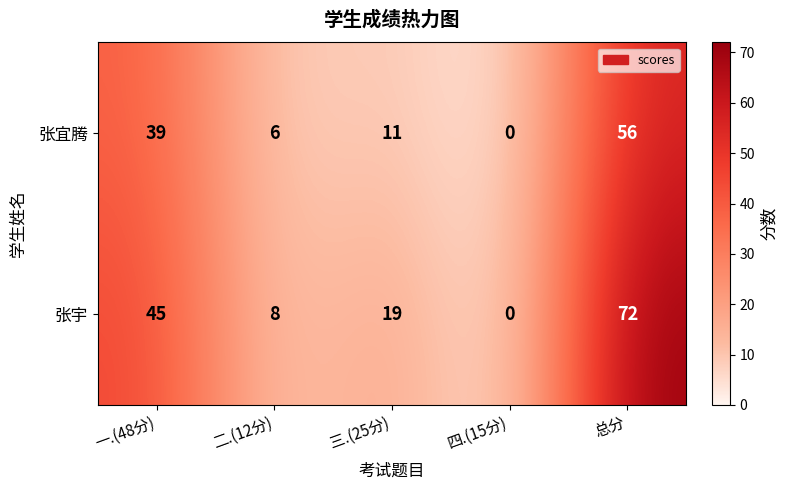

Which series has the largest total across all categories?

张宇